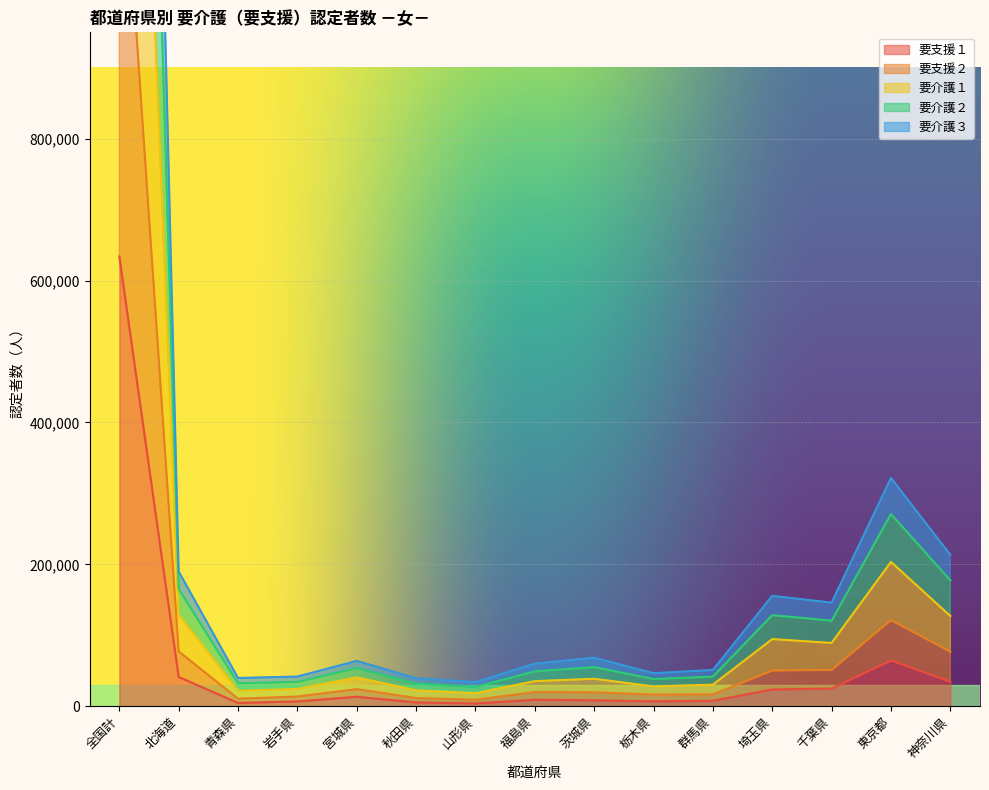

What is the difference between the 要支援２ values at 全国計 and 福島県?

3491803